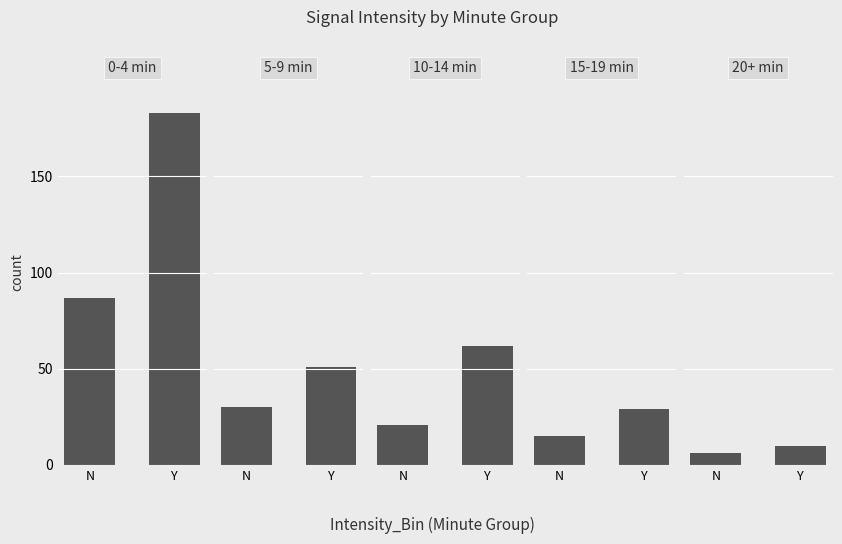

Does the chart contain any negative values?

No